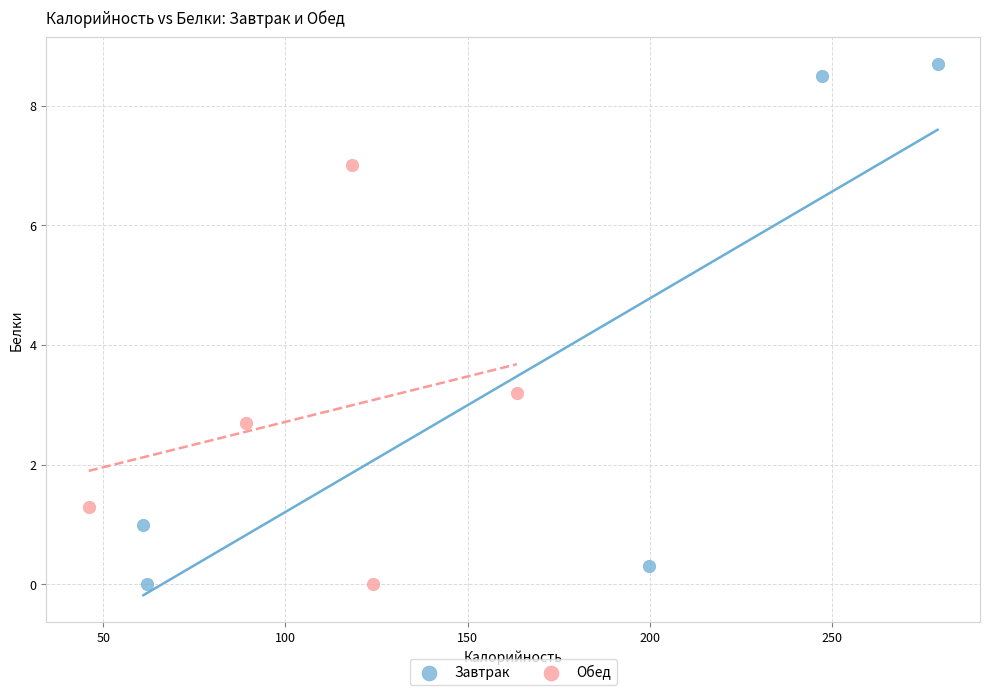

Which series has the largest Y range (max minus min)?

Завтрак